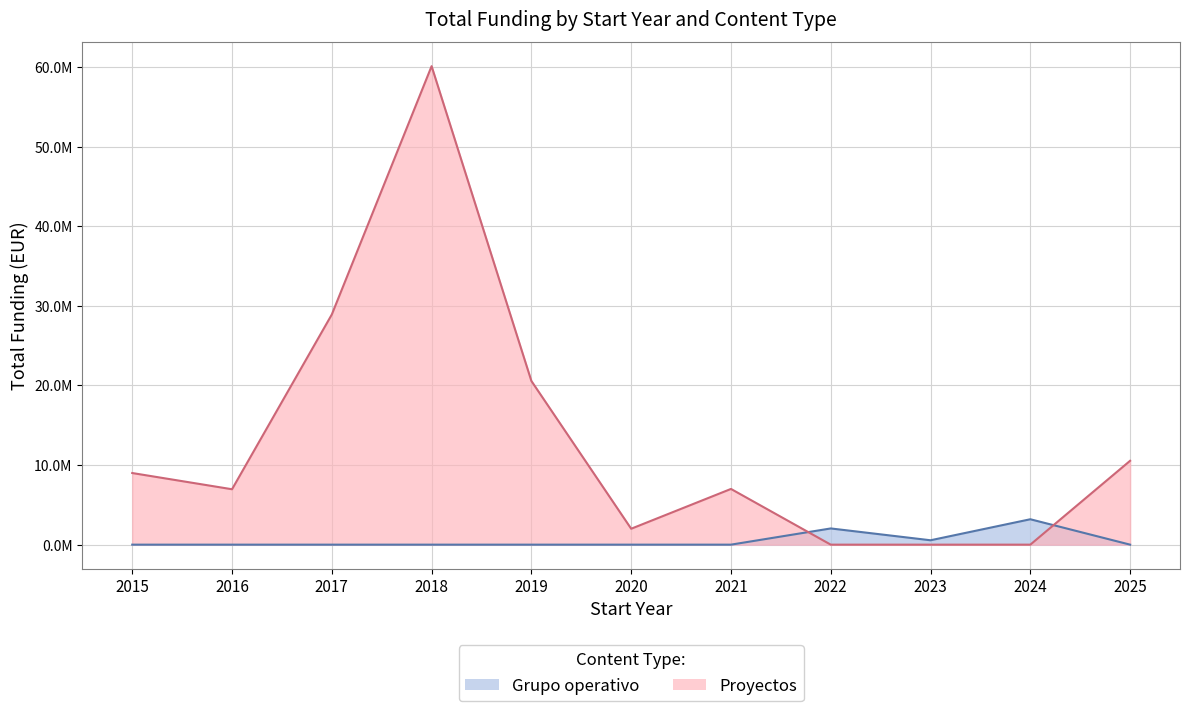

What is the lowest value of the Grupo operativo series?

44191